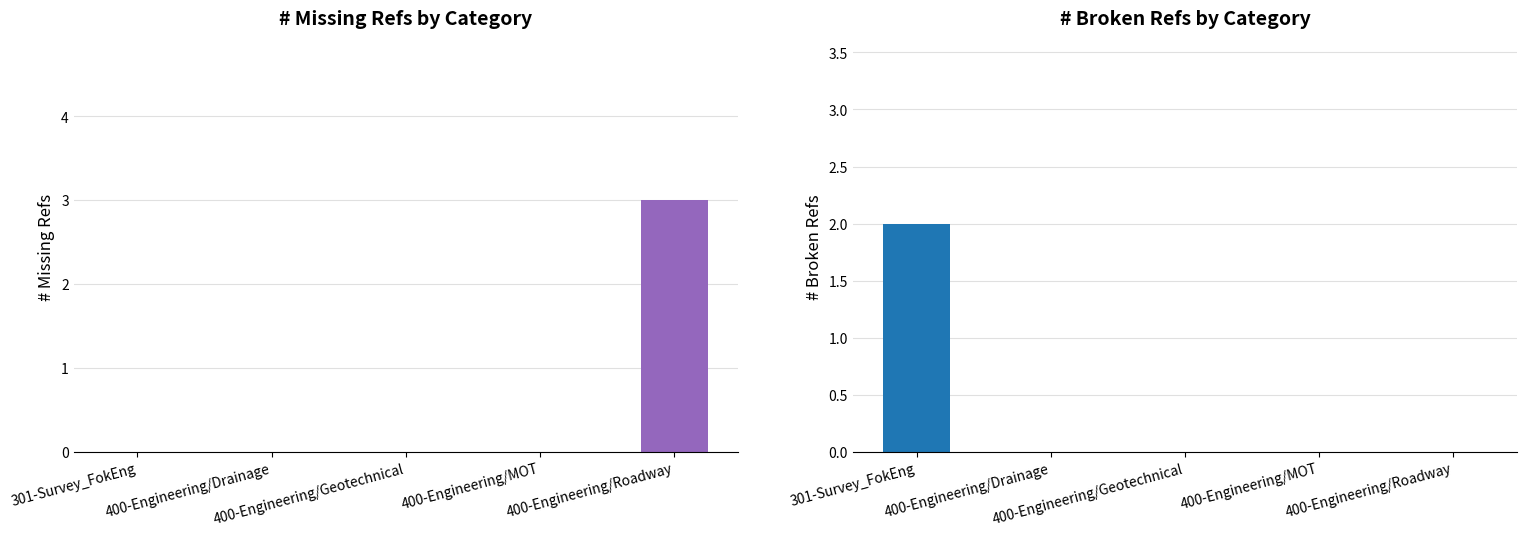

What is the highest value of the # Broken Refs series?

2